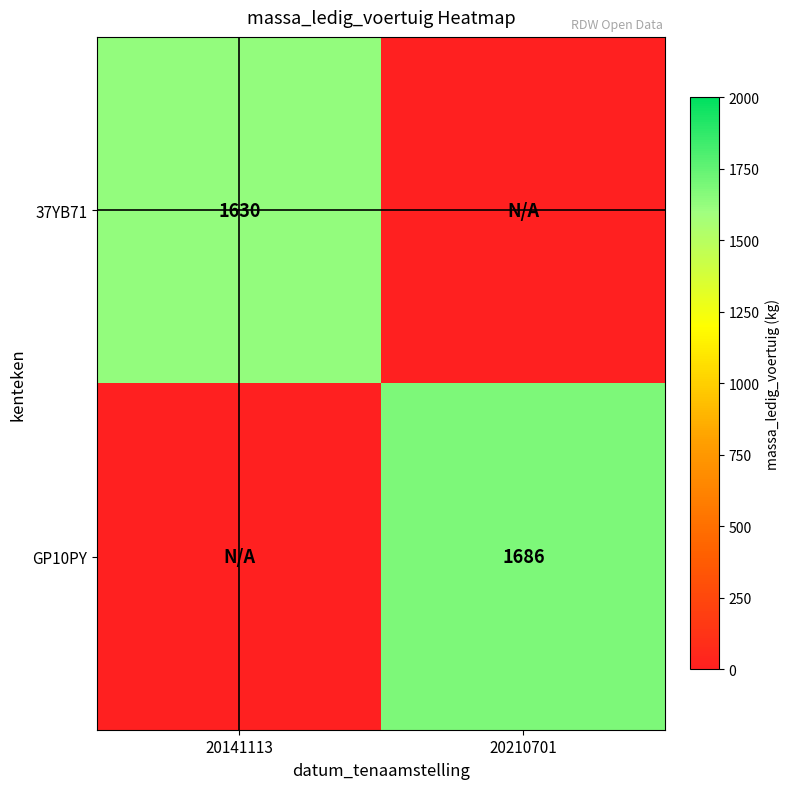

The 37YB71 series shows 889 at 20141113. True or false?

False